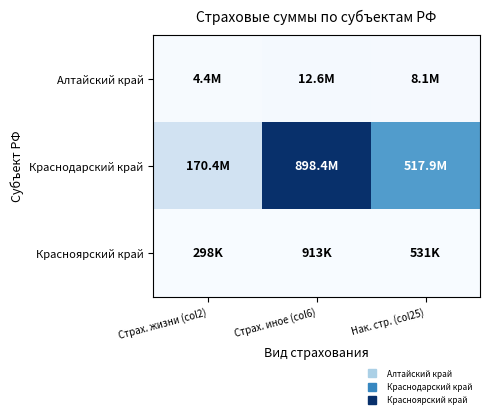

Between Страх. иное (col6) and Нак. стр. (col25), which is larger?

Страх. иное (col6)